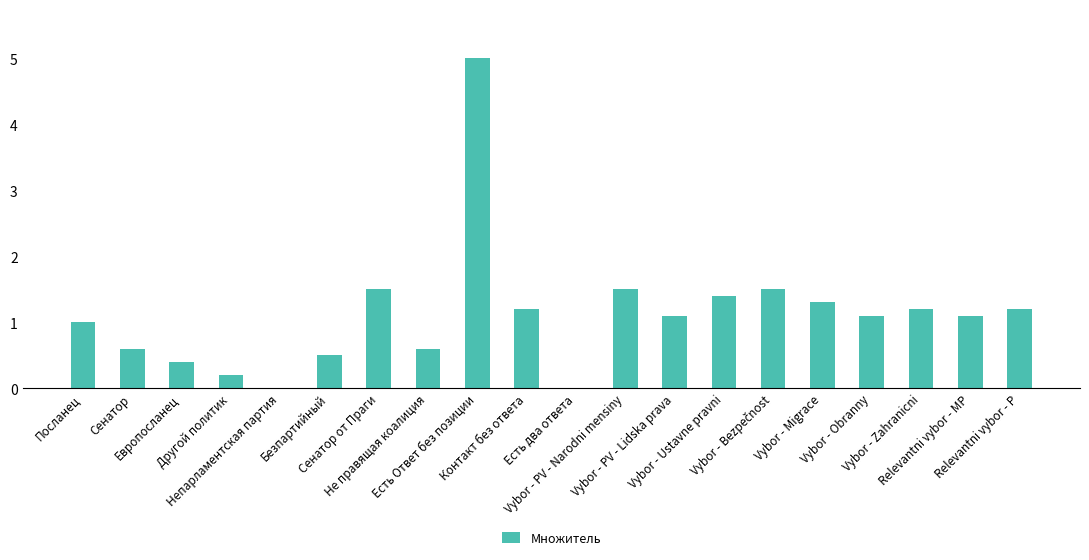

What is the change in value from Непарламентская партия to Relevantni vybor - P?

+1.2